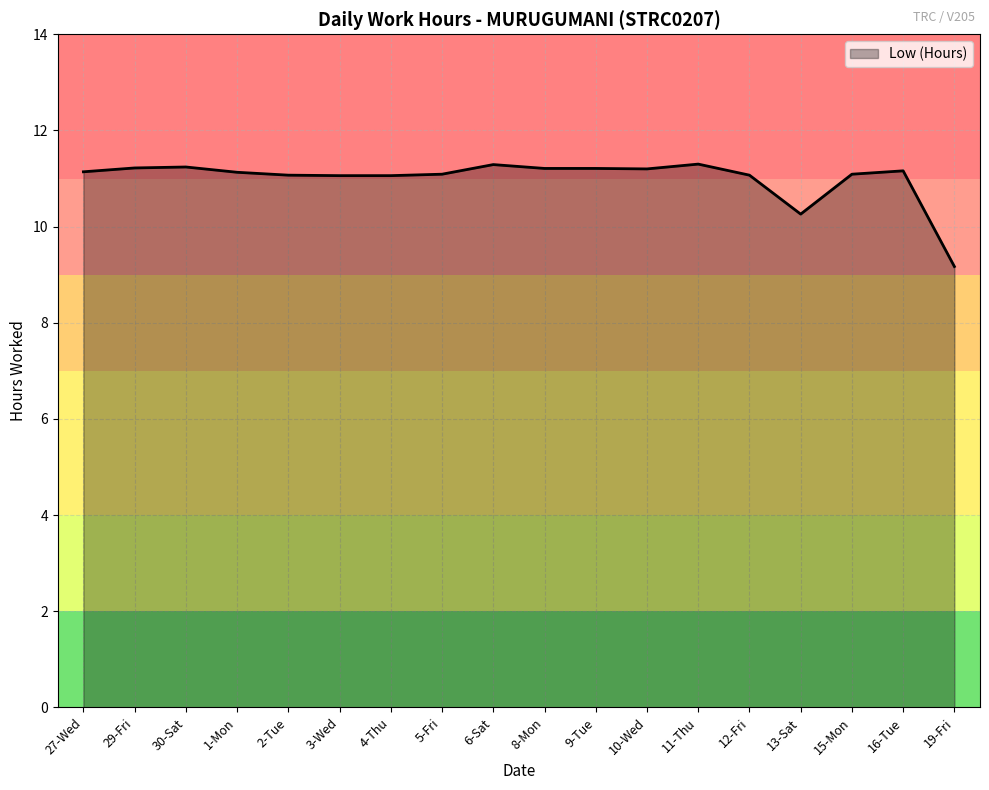

Does the chart display data point markers on the line(s)?

No